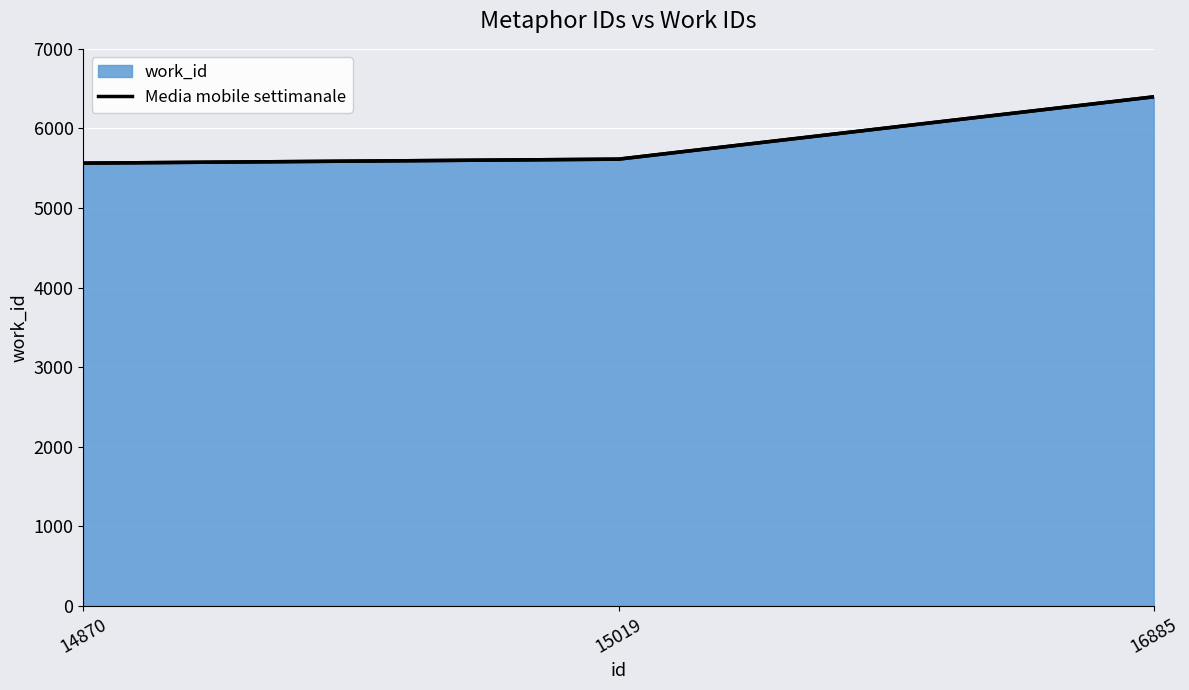

List the labels in order of value, smallest first.

14870, 15019, 16885